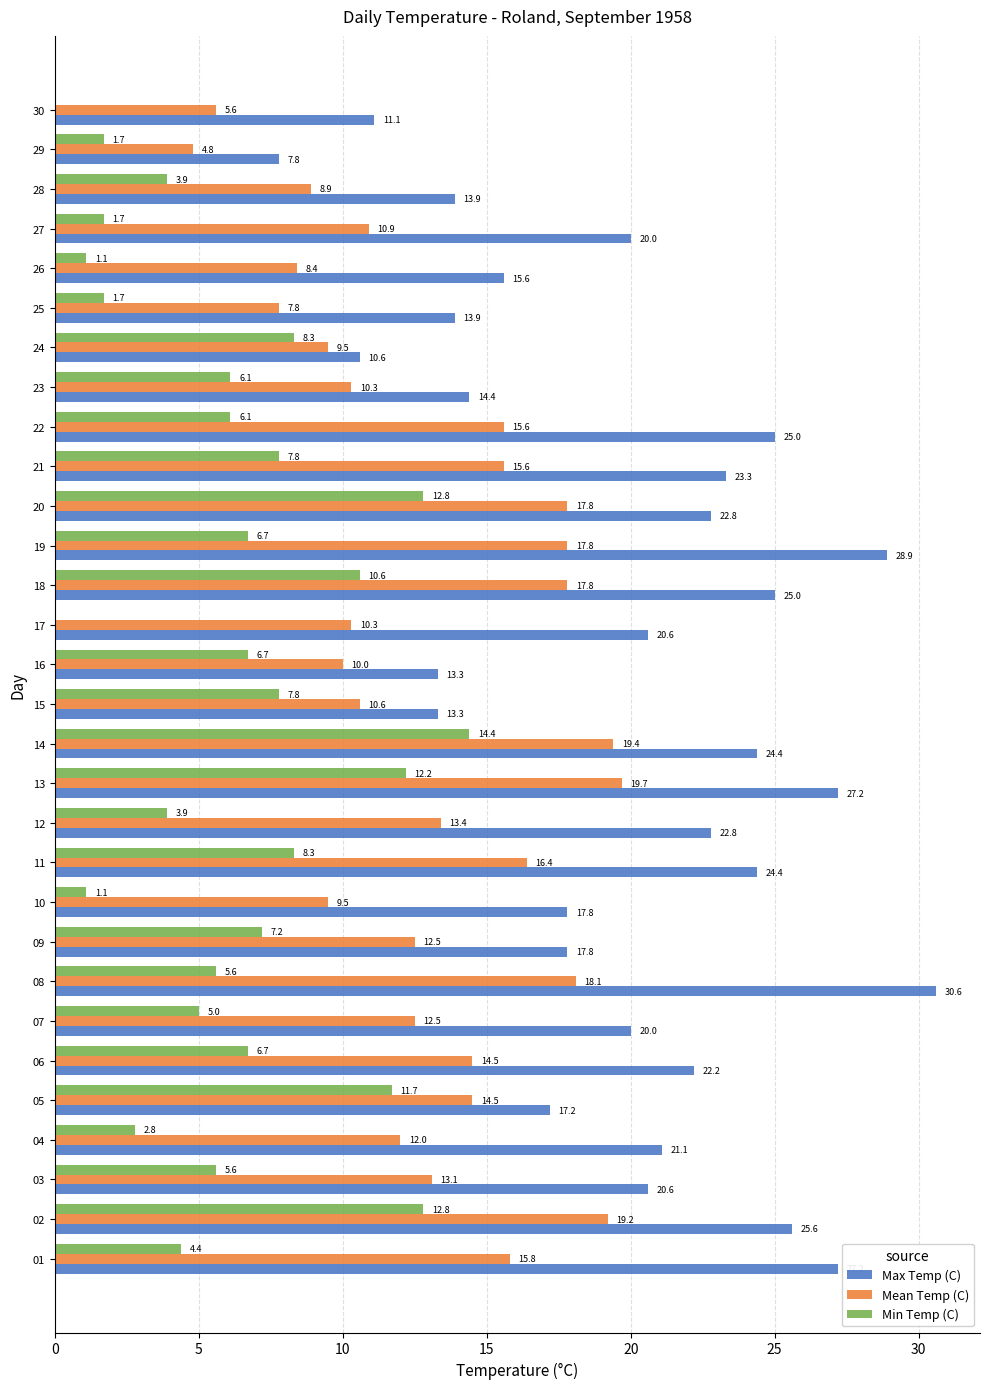

Between 07 and 11, which series saw the biggest shift?

Max Temp (C)